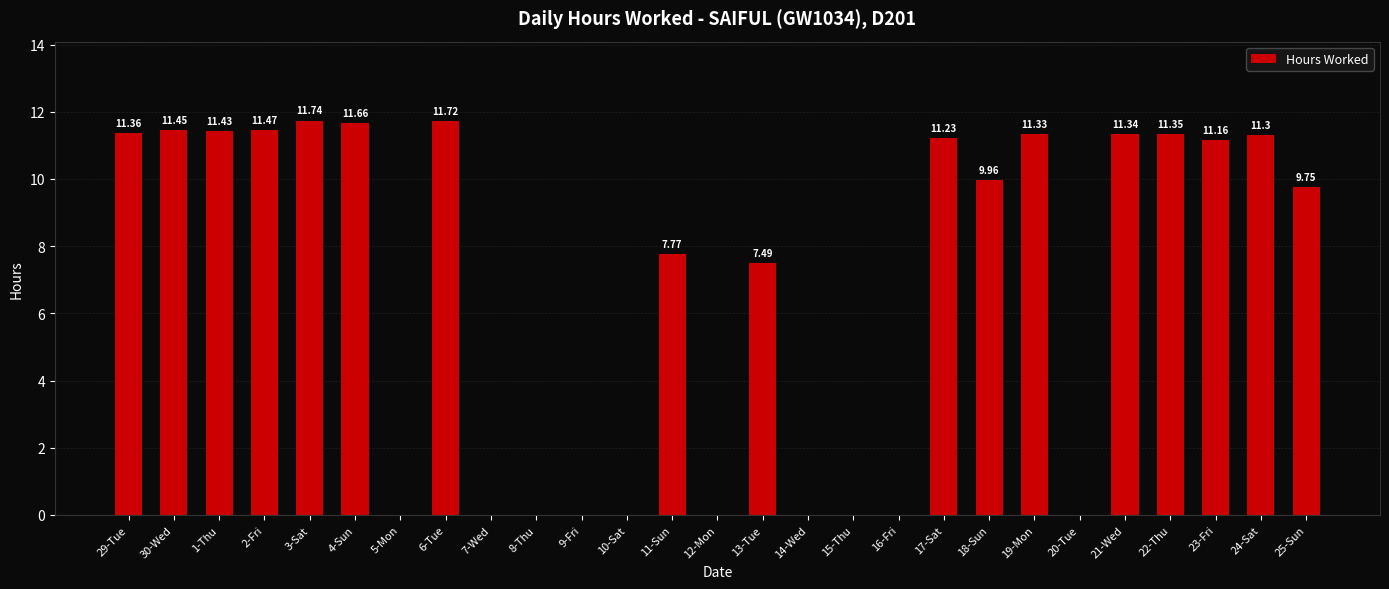

What is the change in value from 2-Fri to 12-Mon?

-11.5